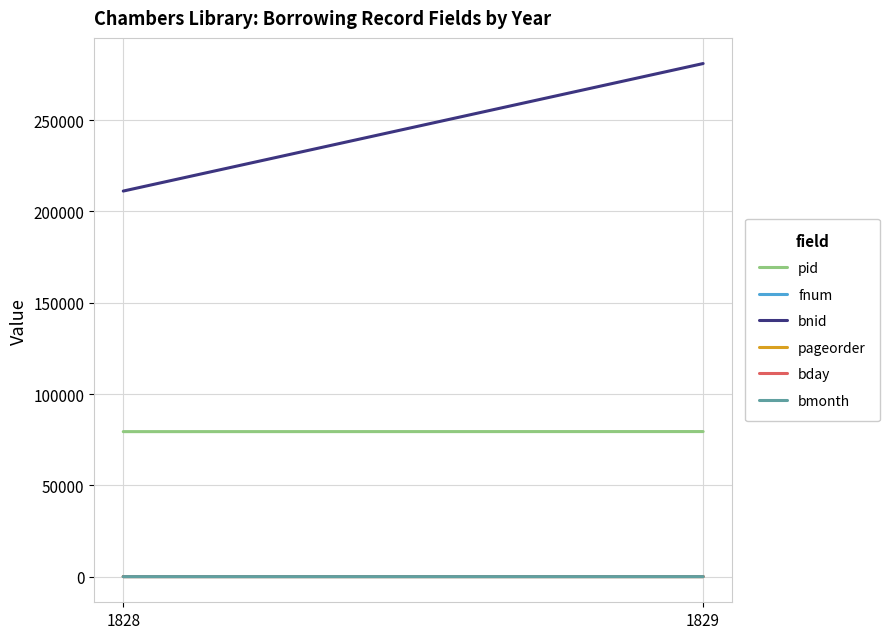

What is the difference between the fnum values at 1828 and 1829?

12